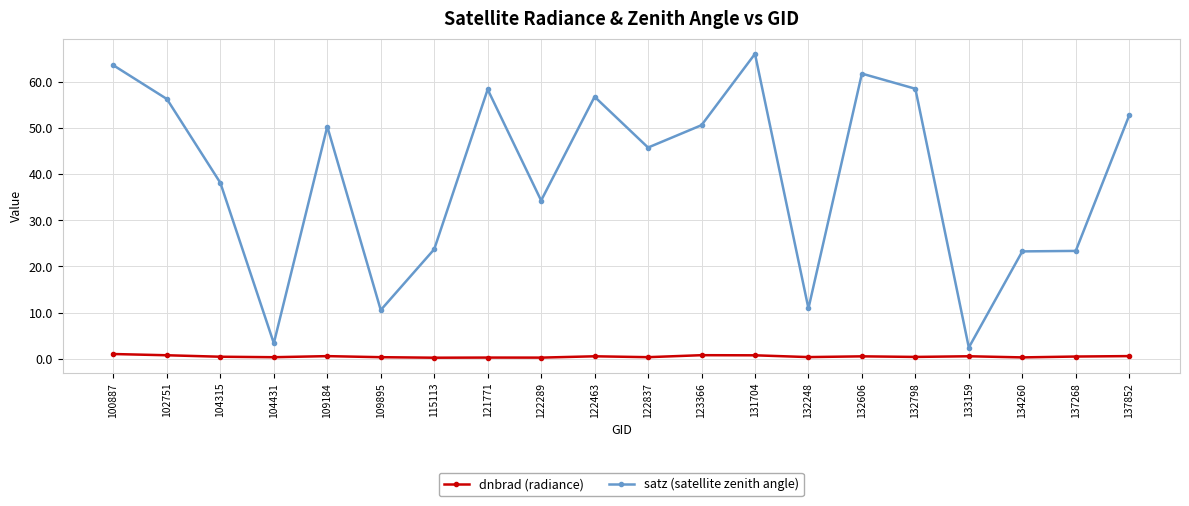

At which category is the sum across all series the highest?

131704